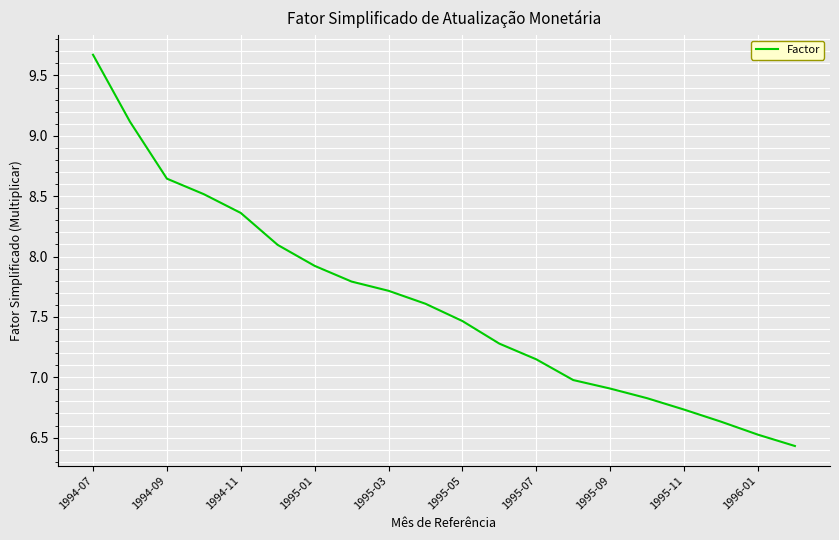

What is the difference between the maximum and minimum values?

3.2